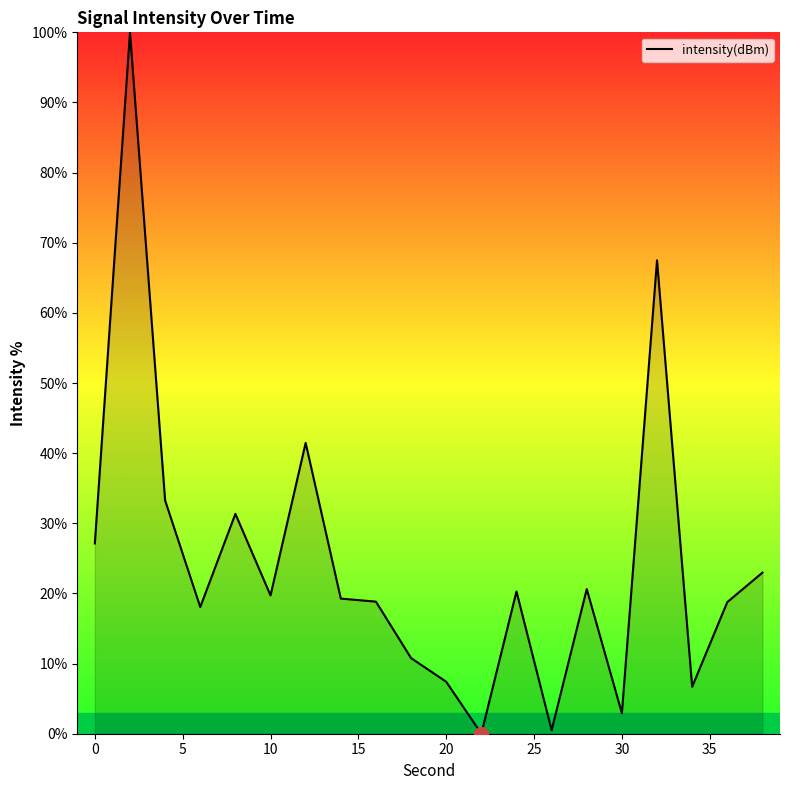

How many lines are shown in the chart?

1